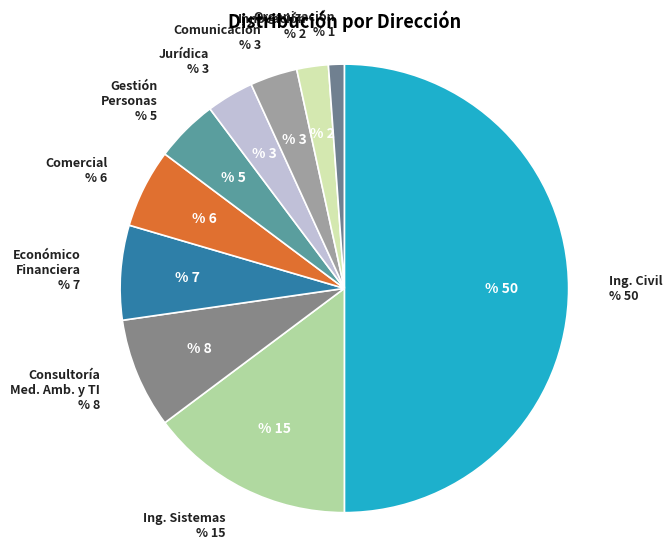

Which slice is the smallest?

D. ORGANIZACIÓN